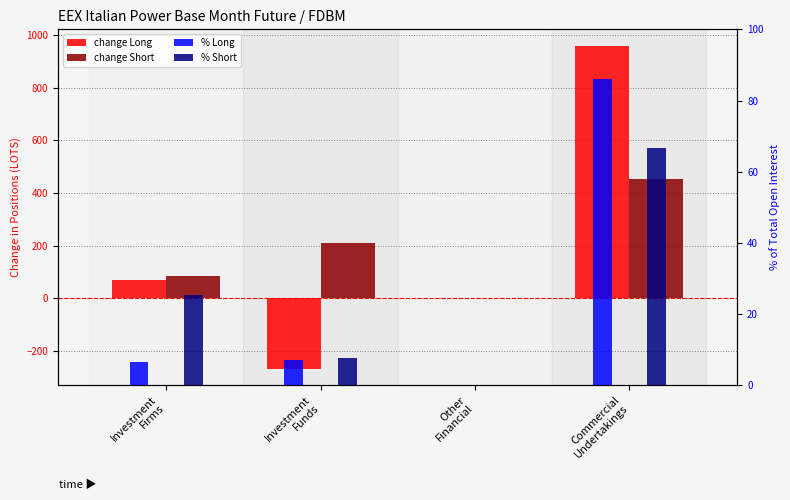

What are all the series names shown in the legend?

change Long, change Short, % Long, % Short